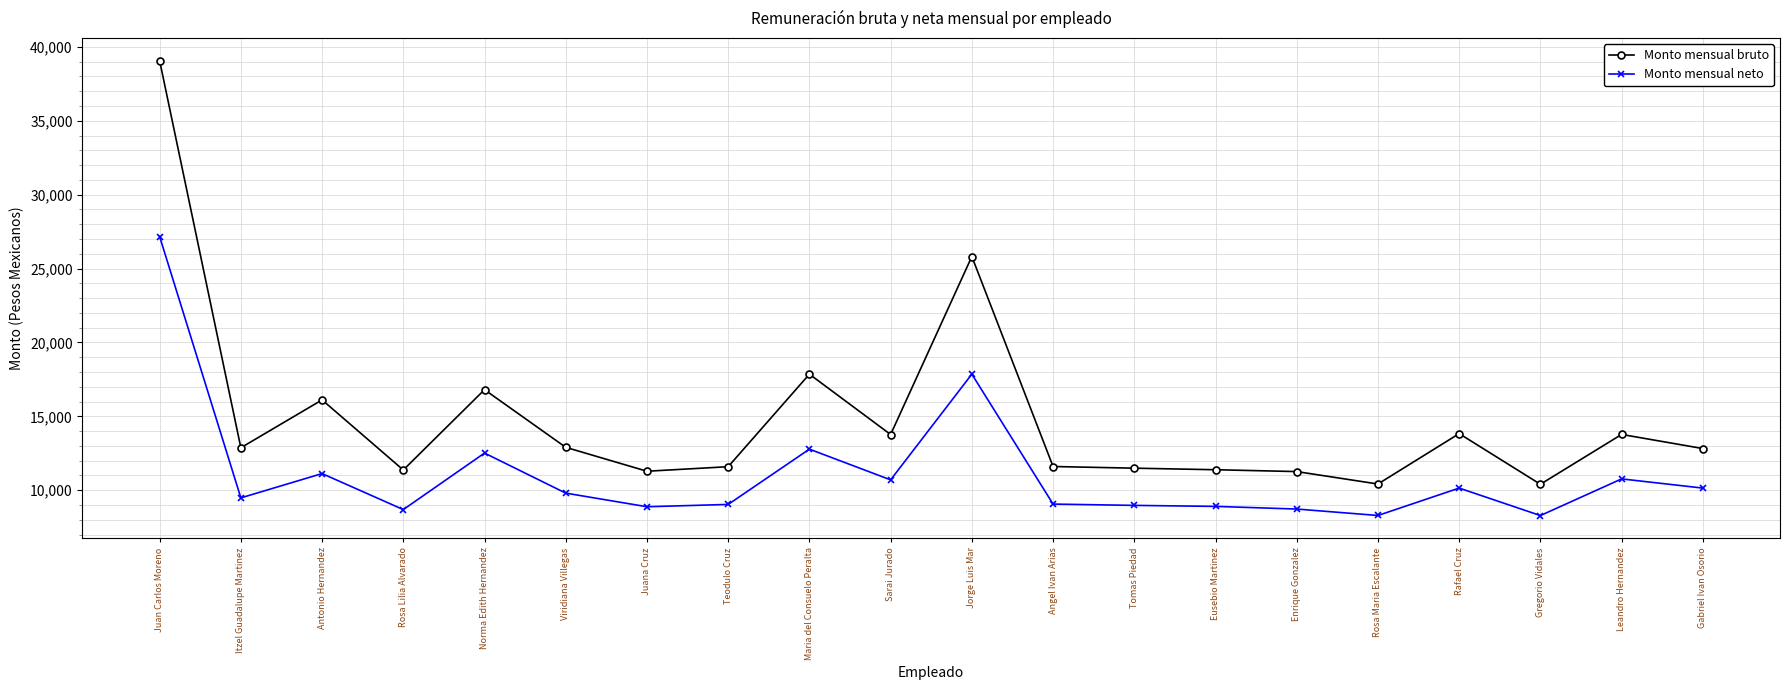

Rank the series at Rafael Cruz from highest to lowest value.

Monto mensual bruto, Monto mensual neto